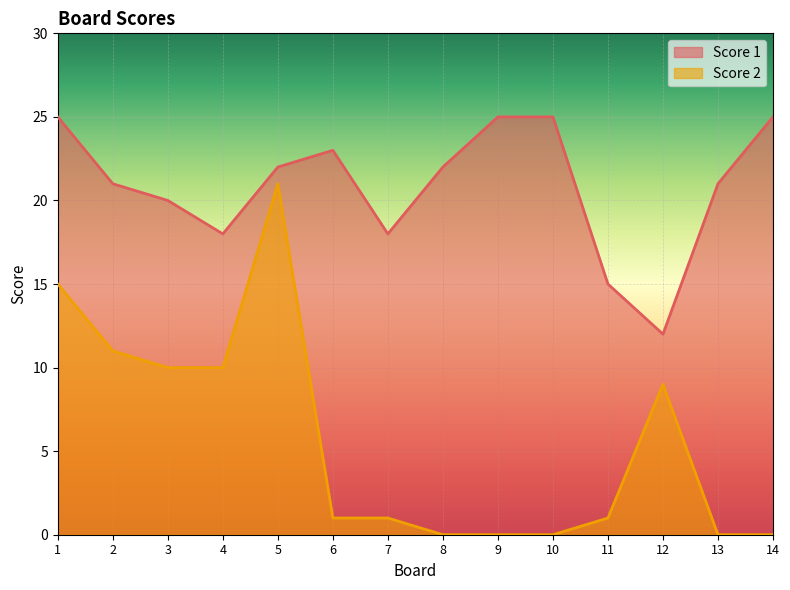

Where does the Score 1 series first go above 22?

1